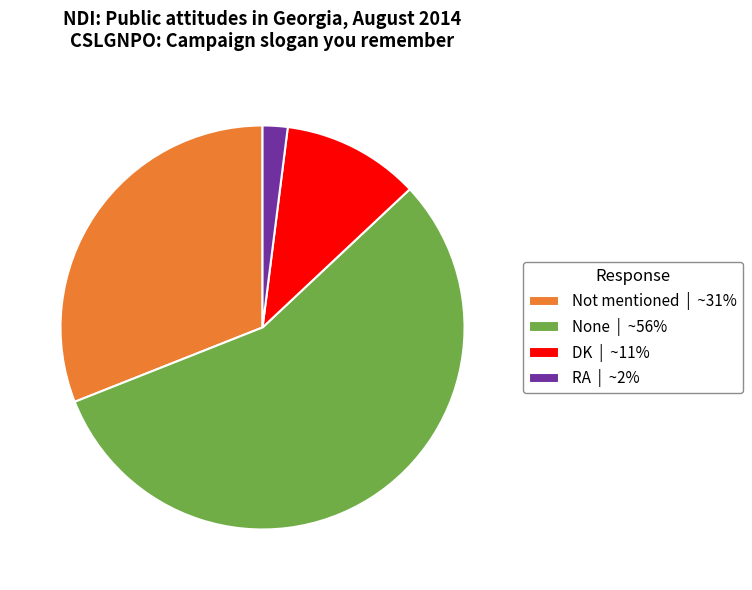

Approximately how many times larger is the value at DK | ~11% compared to Not mentioned | ~31%?

0.4